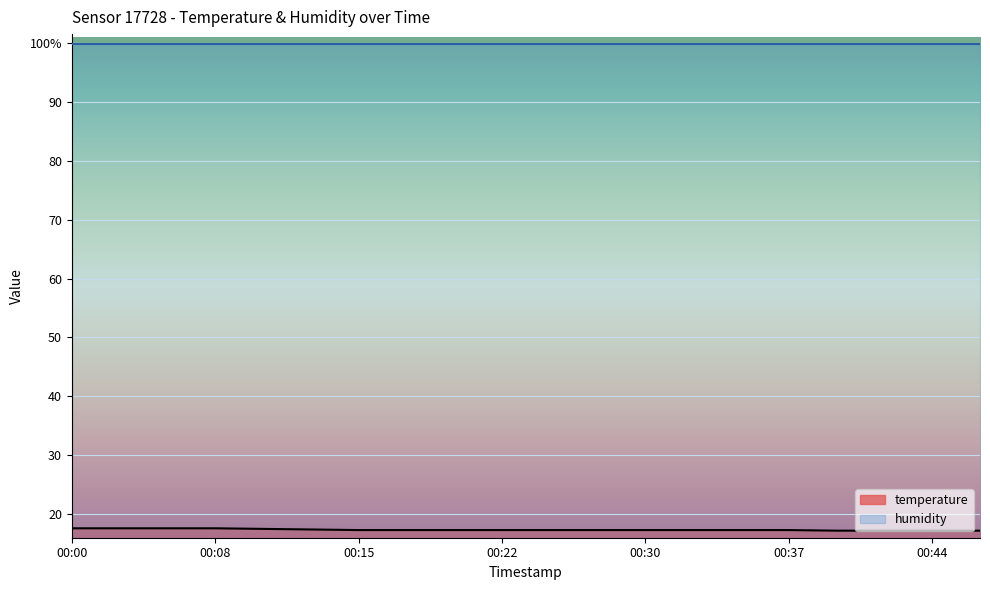

What is the ratio of the value at 00:20 to the value at 00:30?

1.0